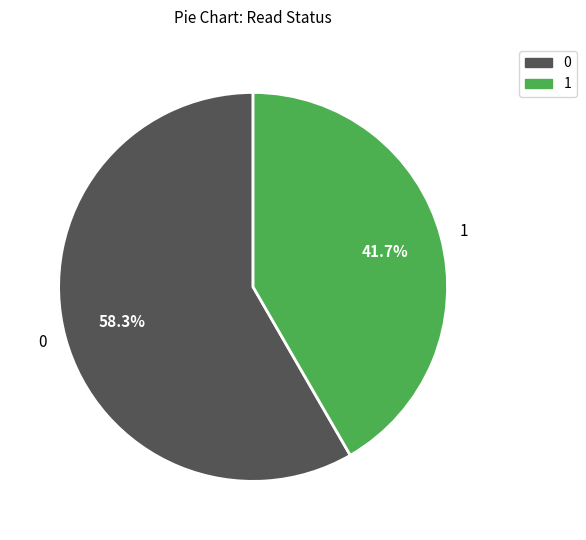

What percentage do 1 and 0 together represent?

100.0%